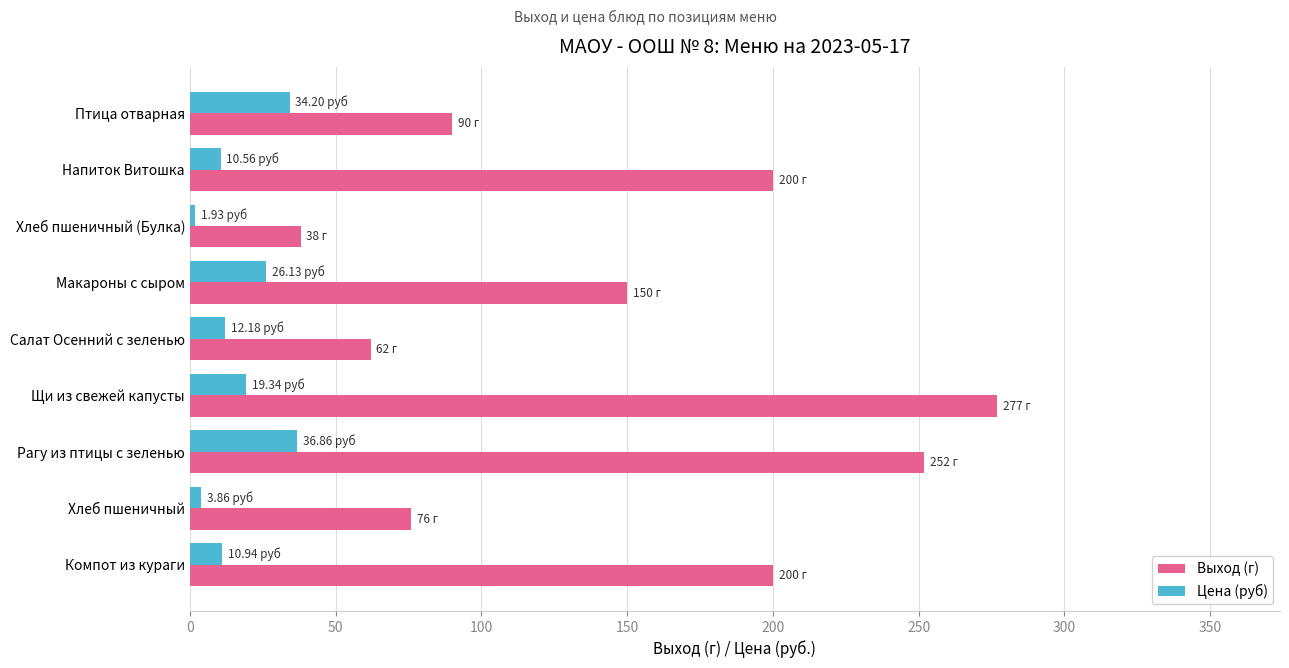

Which category has the highest value in the Выход (г) series?

Щи из свежей капусты